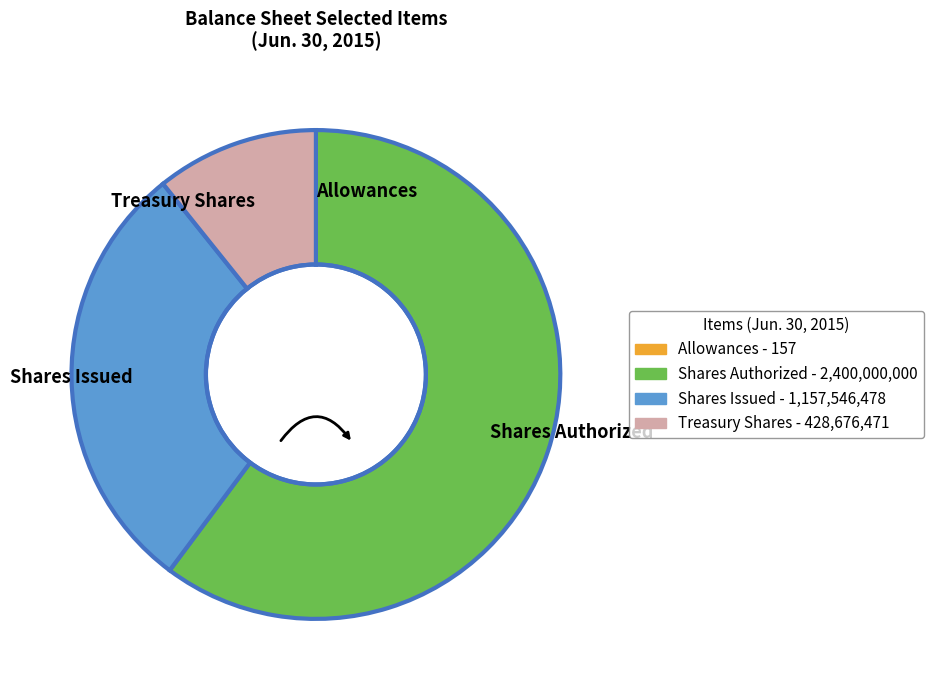

Which category has the biggest portion of the pie?

Shares Authorized